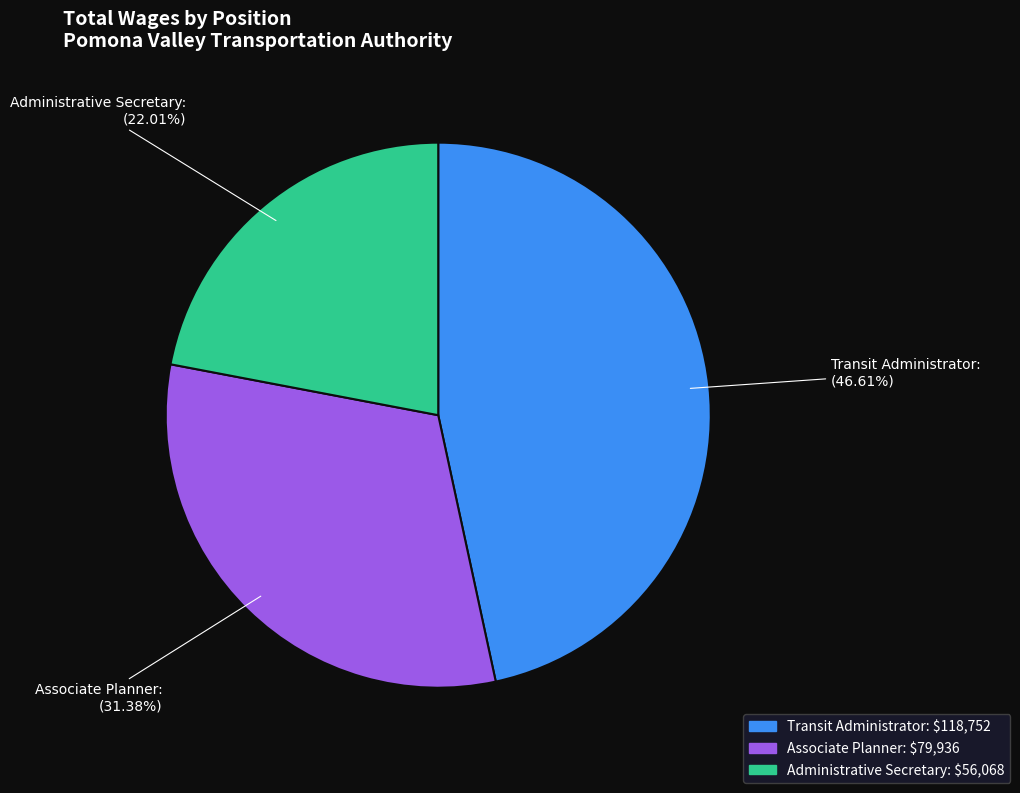

Count the number of slices in the pie.

3